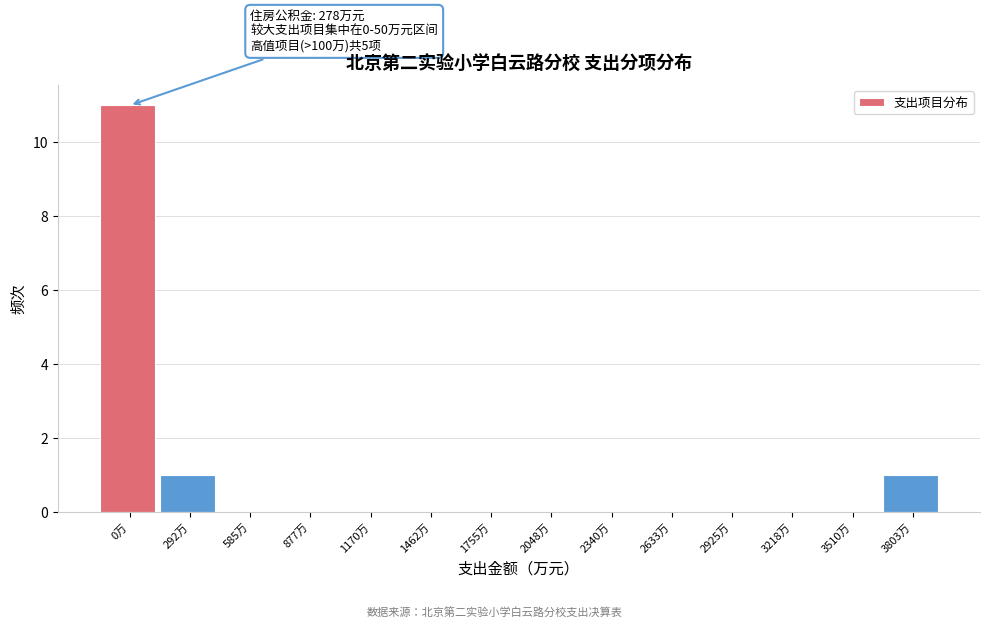

Reading right to left, extract all data points from this chart.

3803万=1	3510万=0	3218万=0	2925万=0	2633万=0	2340万=0	2048万=0	1755万=0	1462万=0	1170万=0	877万=0	585万=0	292万=1	0万=11